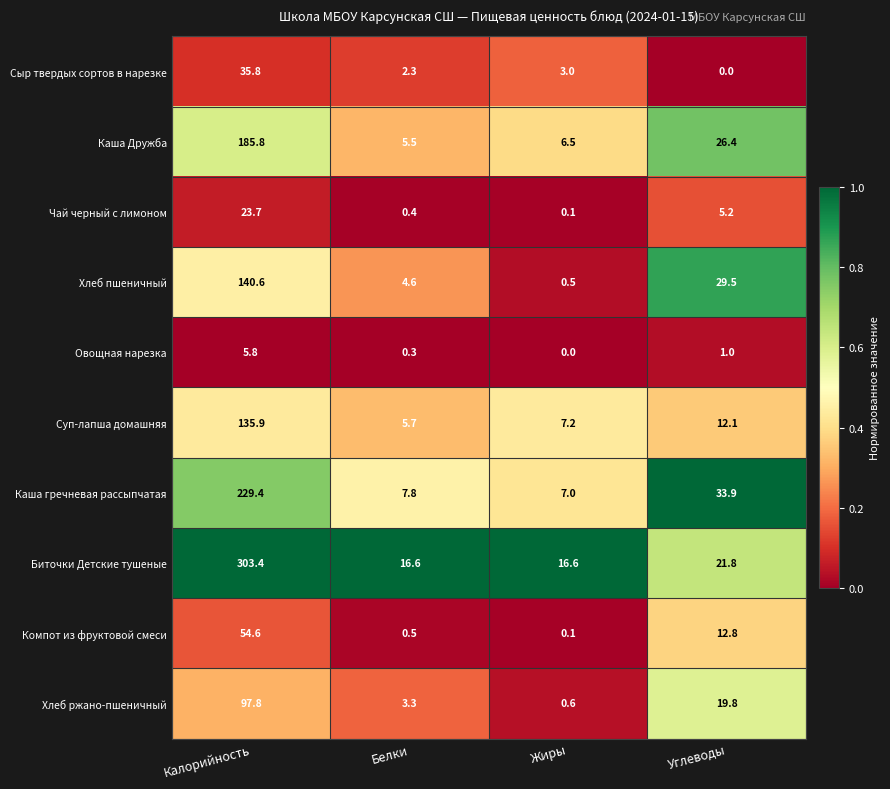

Read the Чай черный с лимоном value at Калорийность.

23.7